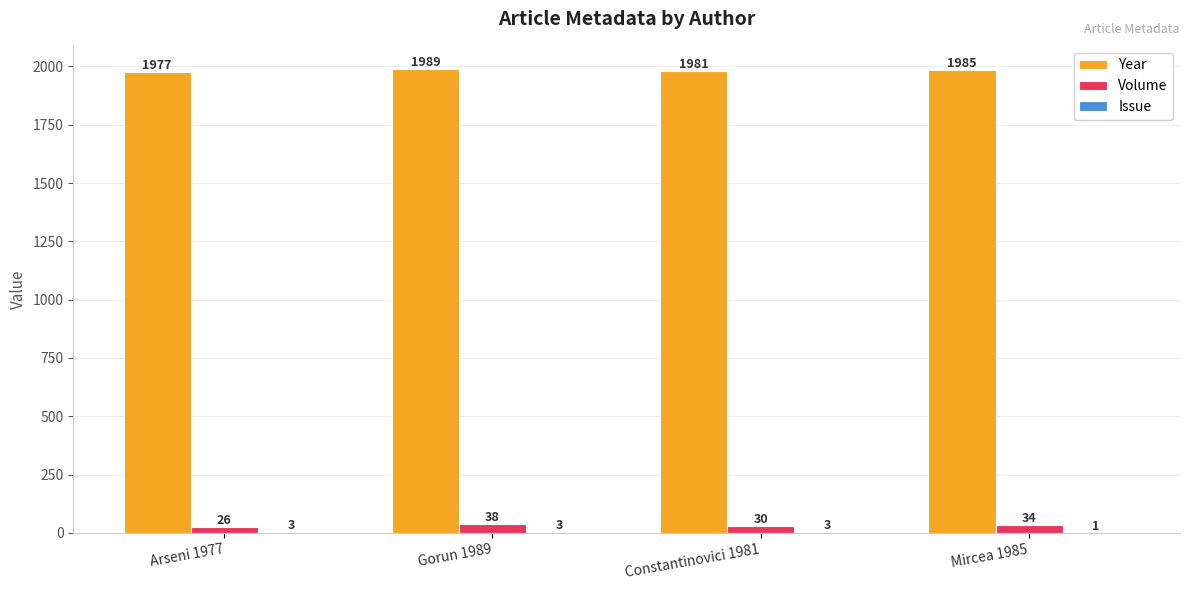

At which category does the chart reach its peak across all series?

Gorun 1989